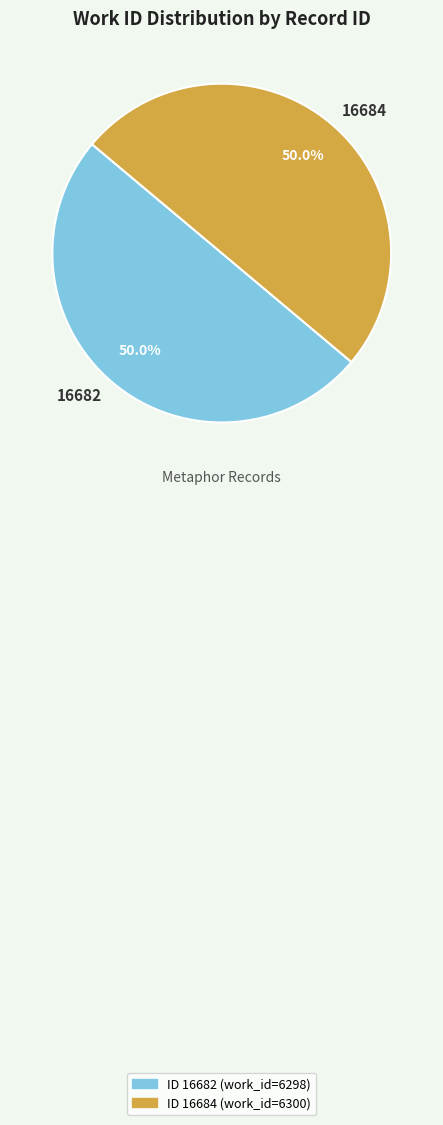

The 16684 slice represents 38% of the pie. True or false?

False